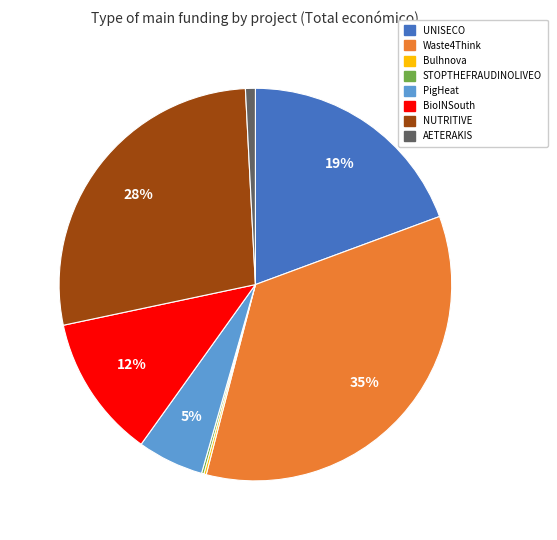

Is there any slice that represents more than half of the pie?

No